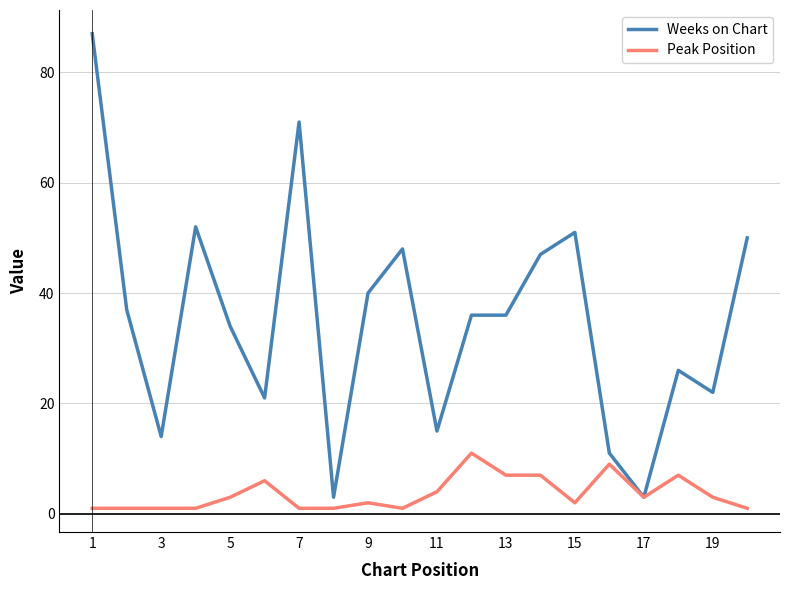

Which series has the widest spread of values?

Weeks on Chart